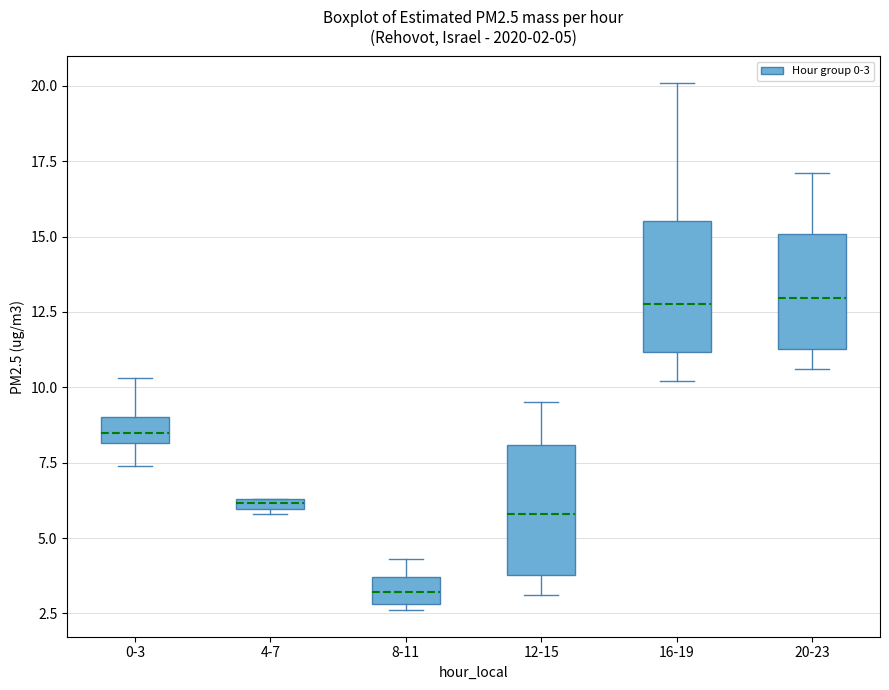

Which box has the lowest median line?

8-11